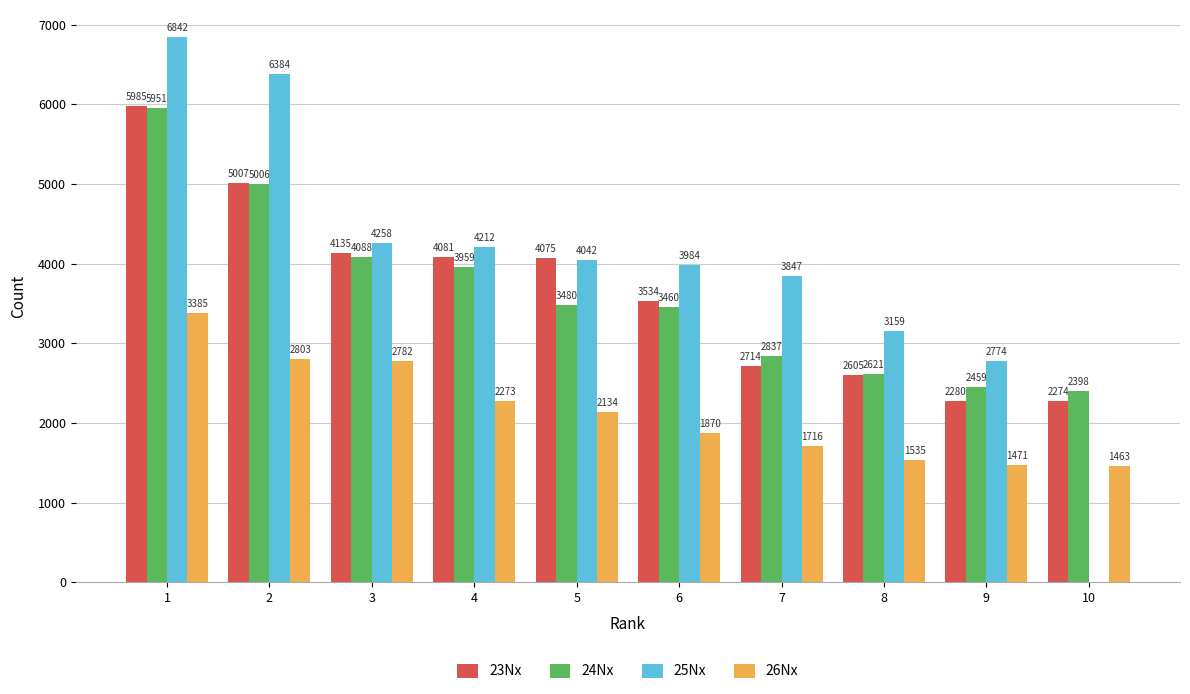

What is the average value of the 23Nx series?

3669